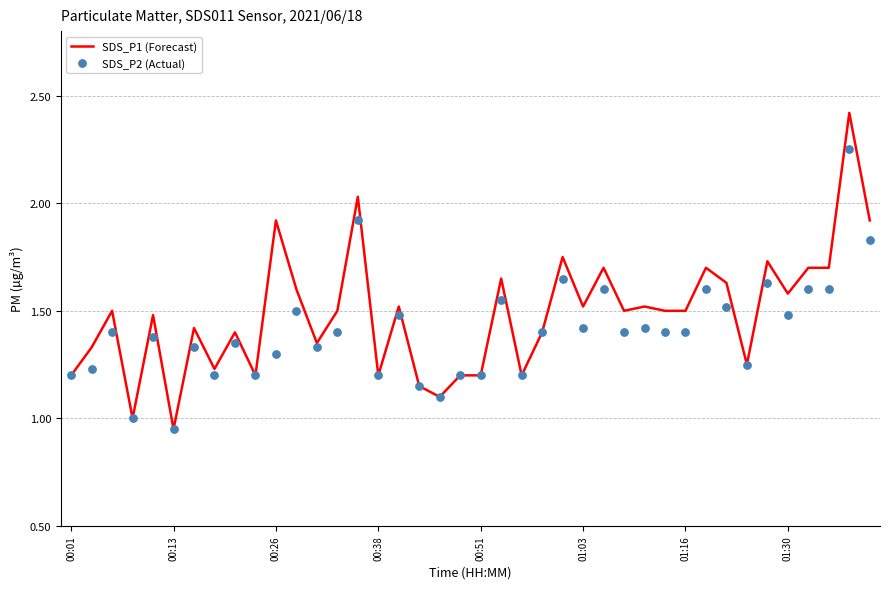

The value of SDS_P1 (Forecast) at 00:01 is 1.2. True or false?

True